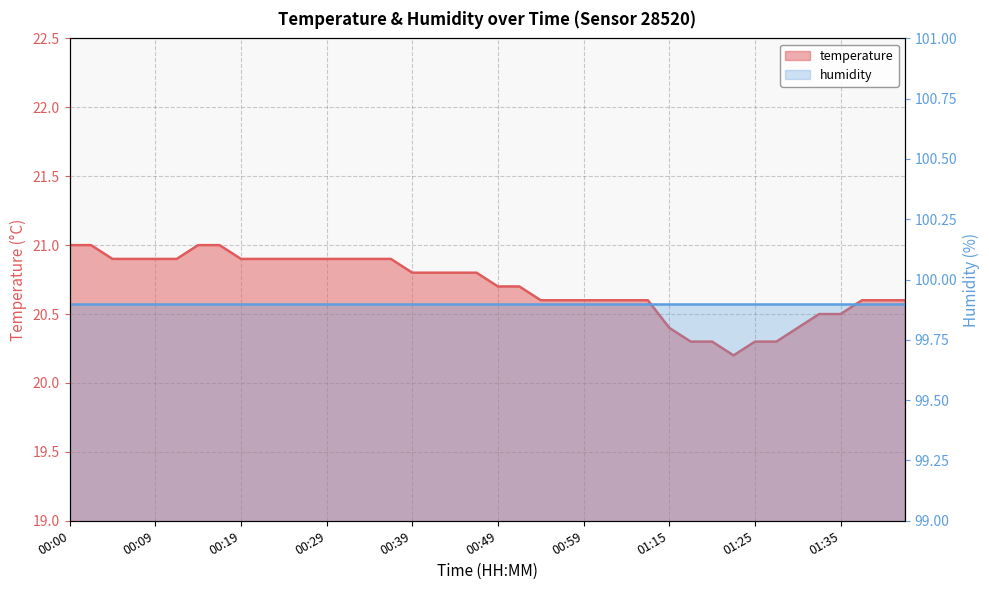

What is the difference between the values at 01:27 and 01:37?

0.3